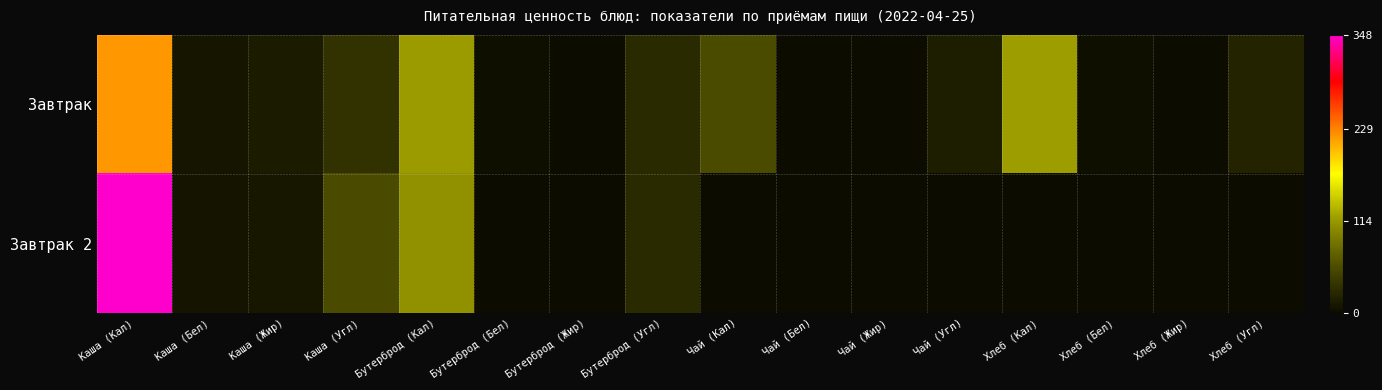

Reading left to right, what are all the values shown in this chart?

Завтрак: Каша (Кал)=220.6	Каша (Бел)=8.2	Каша (Жир)=14.9	Каша (Угл)=34.7	Бутерброд (Кал)=117.4	Бутерброд (Бел)=3.3	Бутерброд (Жир)=0.2	Бутерброд (Угл)=27.2	Чай (Кал)=58.0	Чай (Бел)=0.2	Чай (Жир)=0.0	Чай (Угл)=15.0	Хлеб (Кал)=118.3	Хлеб (Бел)=4.0	Хлеб (Жир)=0.5	Хлеб (Угл)=21.1
Завтрак 2: Каша (Кал)=348.1	Каша (Бел)=7.8	Каша (Жир)=10.1	Каша (Угл)=56.4	Бутерброд (Кал)=110.3	Бутерброд (Бел)=0.1	Бутерброд (Жир)=0.0	Бутерброд (Угл)=28.2	Чай (Кал)=0.0	Чай (Бел)=0.0	Чай (Жир)=0.0	Чай (Угл)=0.0	Хлеб (Кал)=0.0	Хлеб (Бел)=0.0	Хлеб (Жир)=0.0	Хлеб (Угл)=0.0